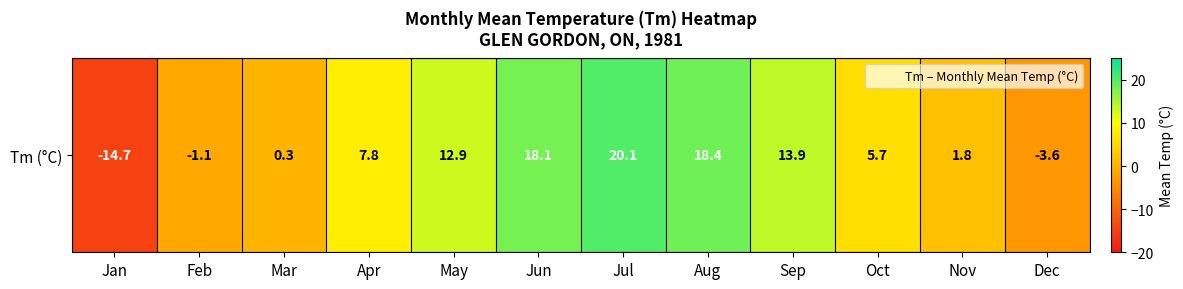

What is the maximum value shown in the chart?

20.1